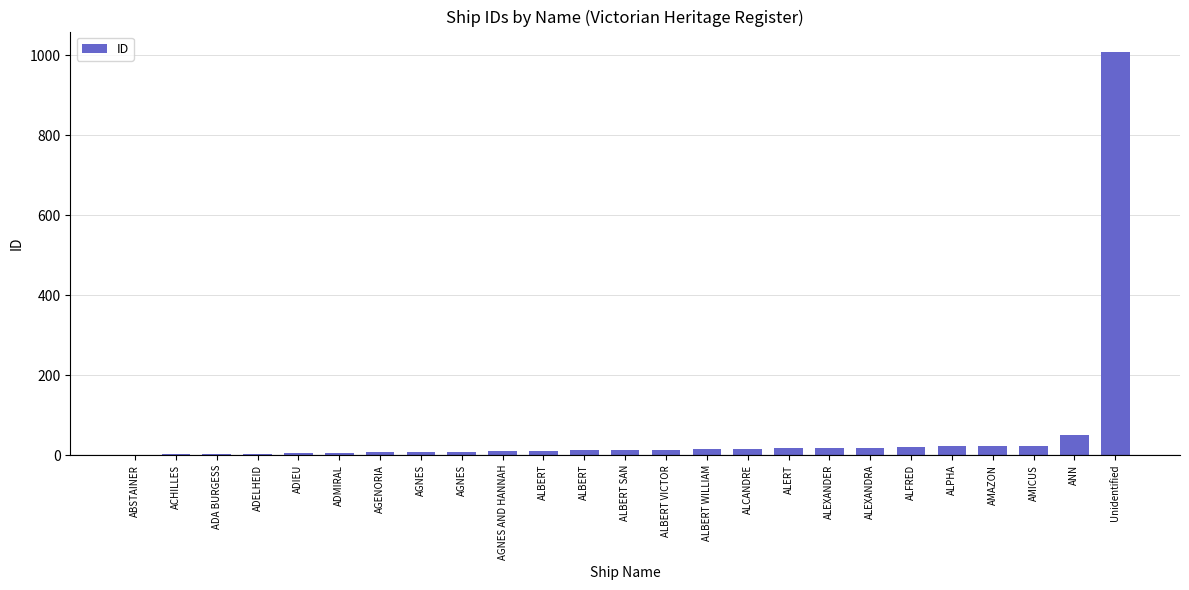

Is it true that the value at ALEXANDRA is 19?

True